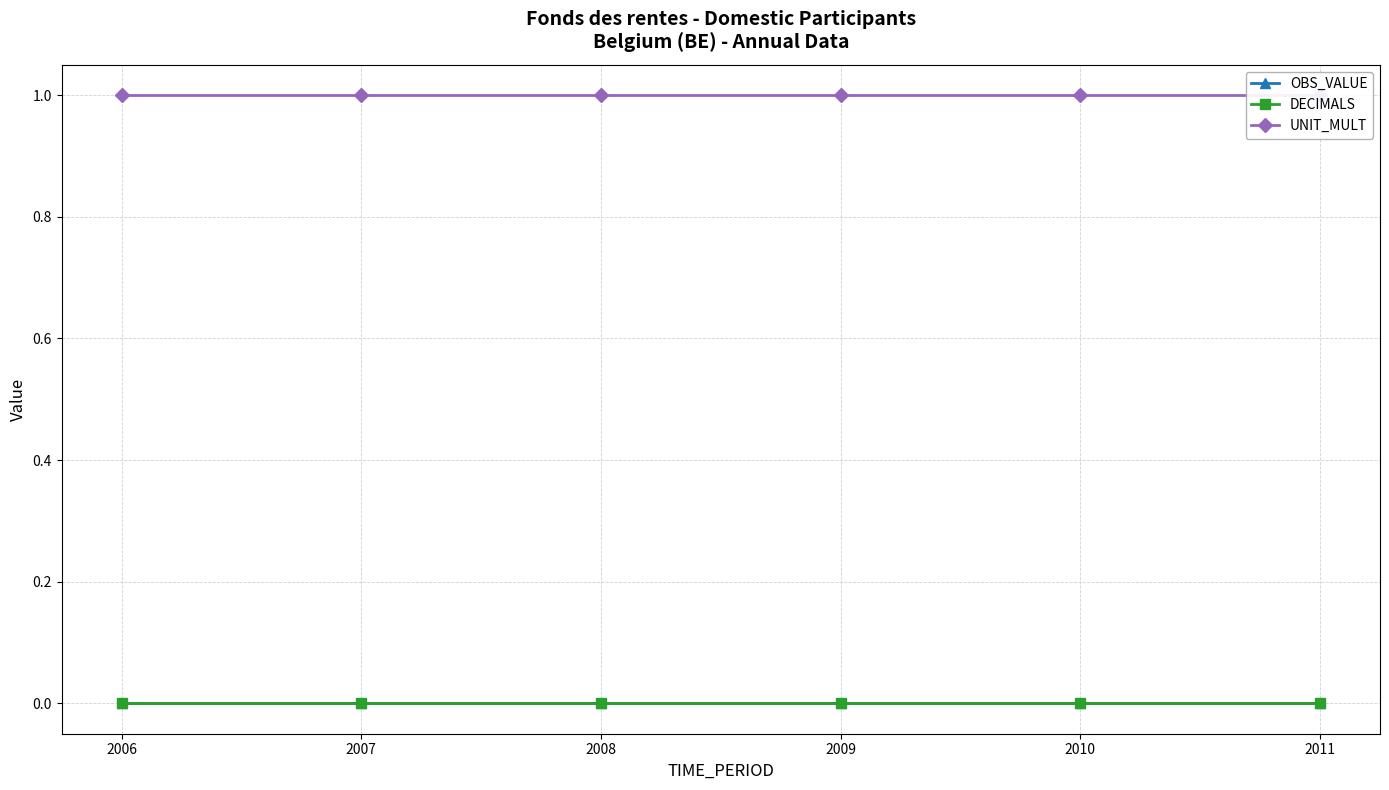

True or false: DECIMALS and UNIT_MULT intersect in this chart.

False